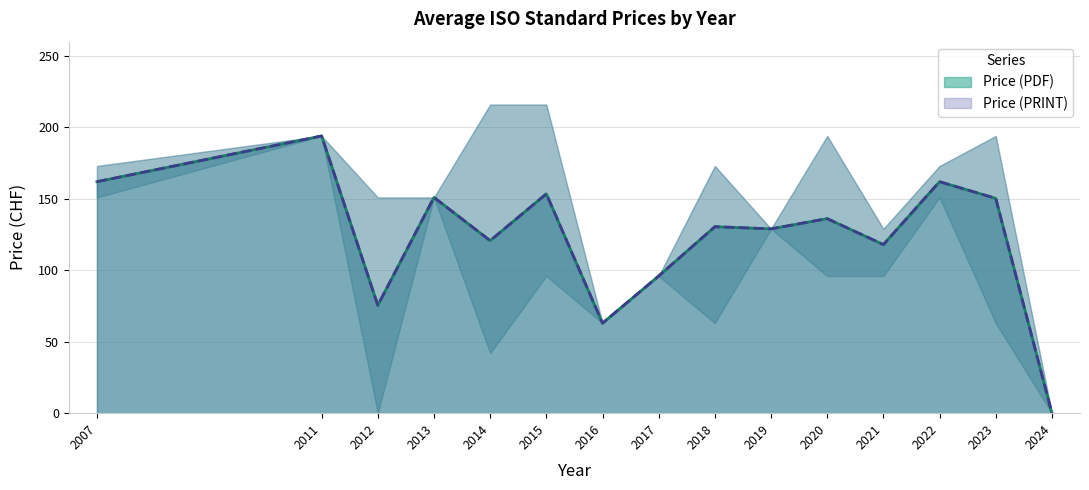

At which category does Price (PDF) reach its first local peak?

2011